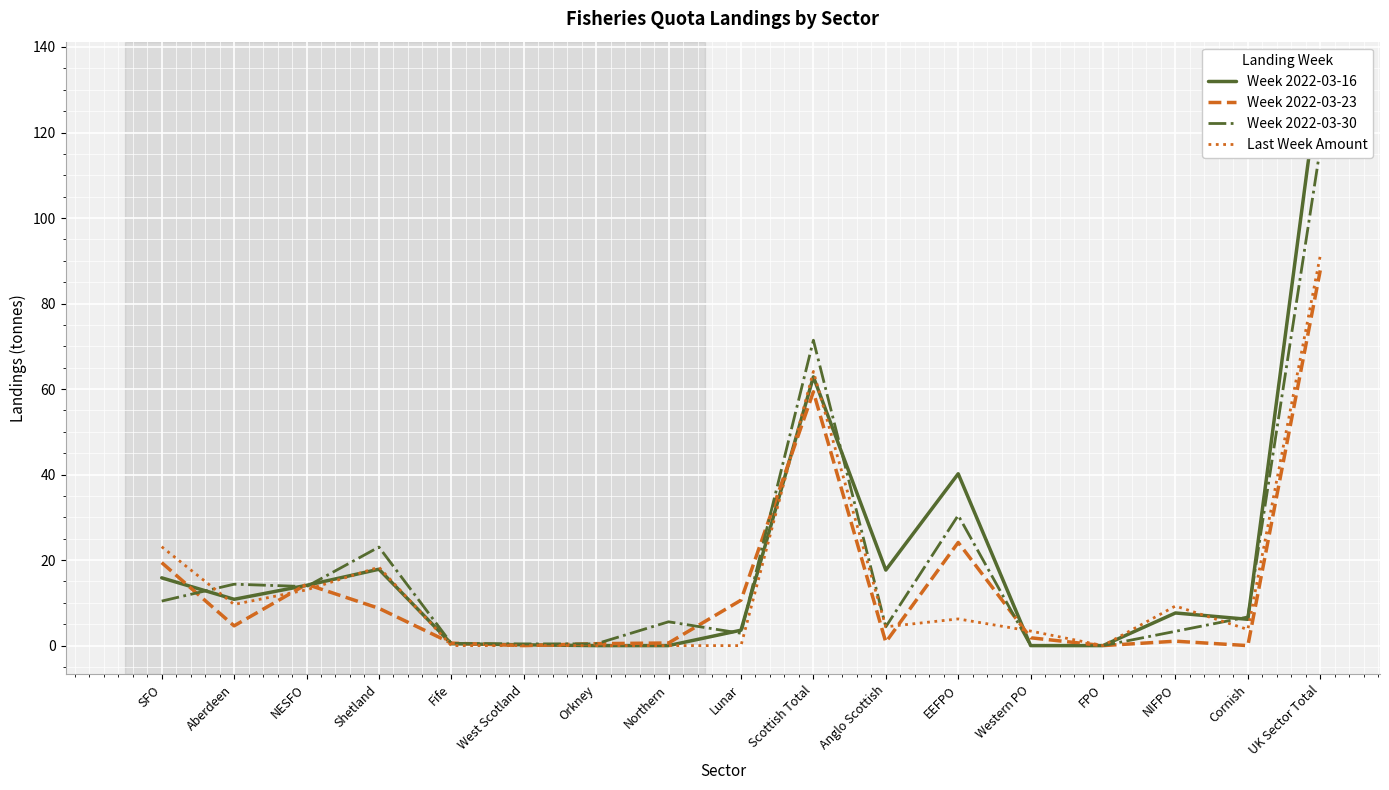

Reading right to left, what are all the values shown in this chart?

Week 2022-03-16: 134.5	6.2	7.6	0.0	0.0	40.2	17.7	62.9	3.6	0.0	0.0	0.2	0.4	17.9	14.1	10.8	15.8
Week 2022-03-23: 87.8	0.0	1.0	0.0	1.8	24.1	0.8	59.4	10.6	0.6	0.5	0.0	0.6	8.7	14.3	4.6	19.4
Week 2022-03-30: 116.3	6.7	3.3	0.0	0.0	30.5	4.4	71.4	2.9	5.6	0.4	0.4	0.5	23.1	13.8	14.4	10.4
Last Week Amount: 91.2	3.8	9.3	0.0	3.4	6.2	4.4	64.1	0.0	0.0	0.0	0.0	0.0	18.4	13.0	9.6	23.1